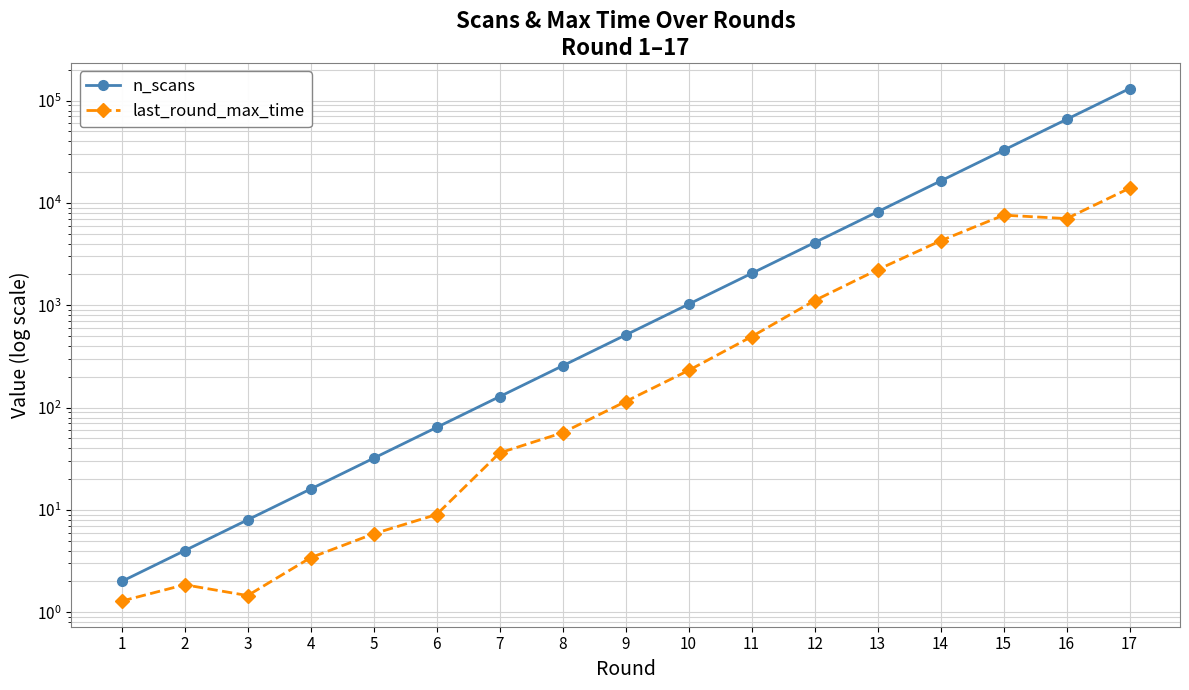

Which label corresponds to the smallest value in the chart?

1